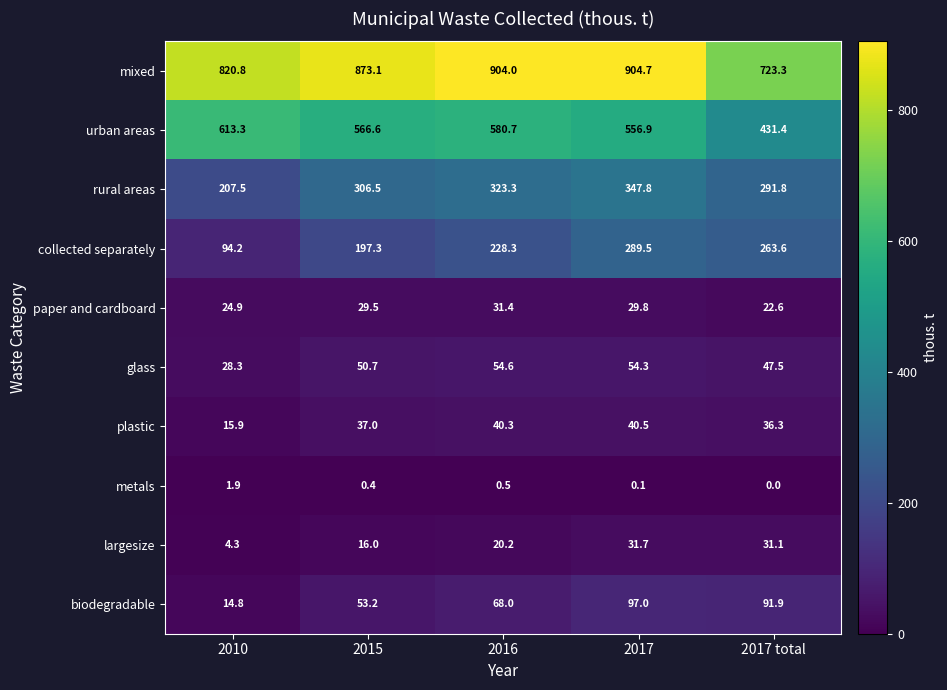

What is the sum of the collected separately values at 2016 and 2017 total?

491.9